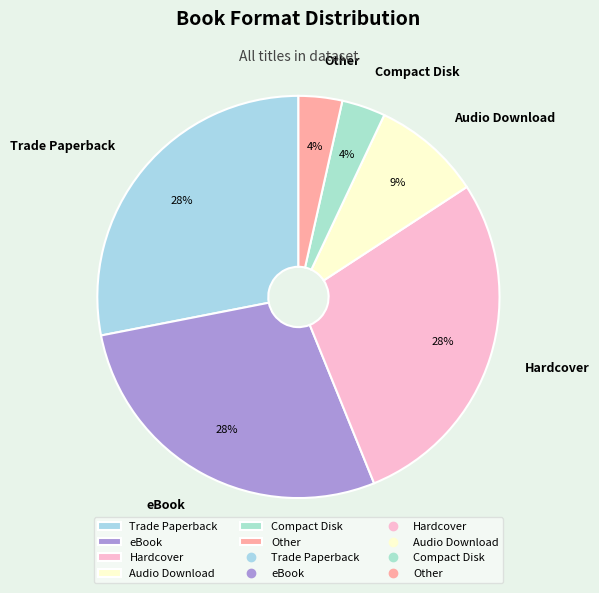

Combined, do Hardcover and Compact Disk account for over 50%?

No